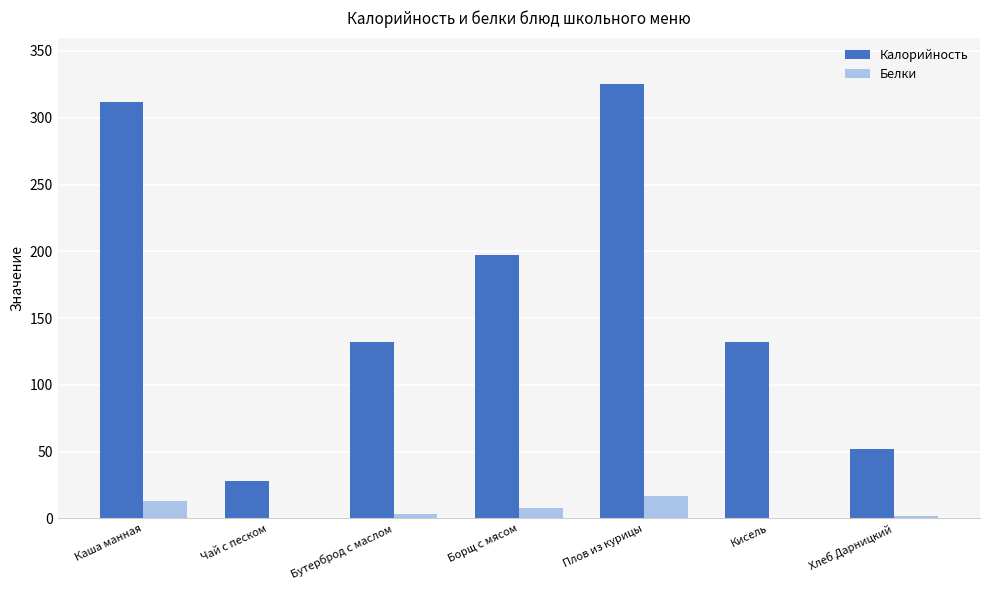

At which category does the chart reach its peak across all series?

Плов из курицы